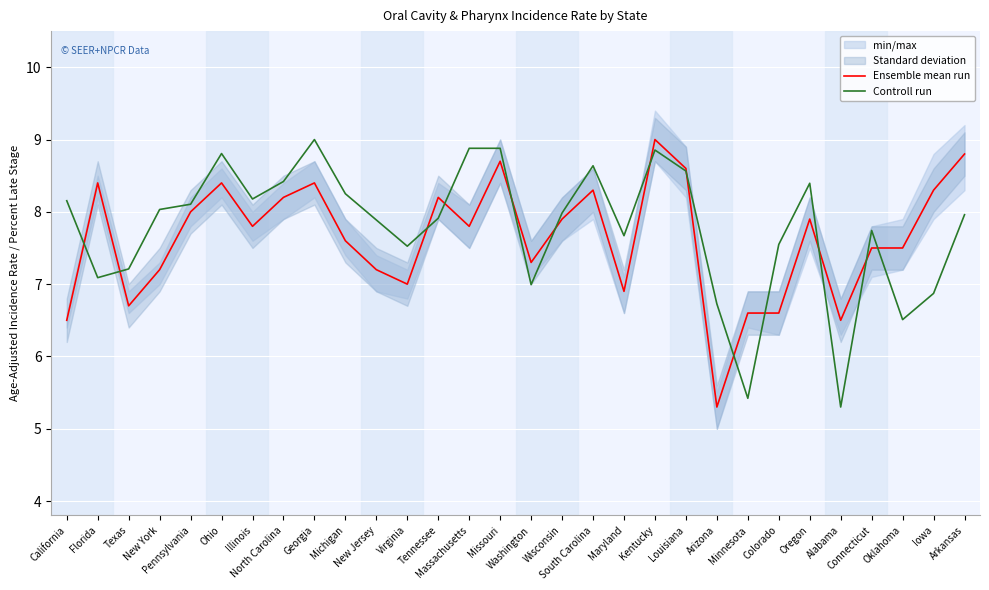

Reading left to right, what are all the values shown in this chart?

Ensemble mean run: 6.5	8.4	6.7	7.2	8.0	8.4	7.8	8.2	8.4	7.6	7.2	7.0	8.2	7.8	8.7	7.3	7.9	8.3	6.9	9.0	8.6	5.3	6.6	6.6	7.9	6.5	7.5	7.5	8.3	8.8
Controll run: 8.2	7.1	7.2	8.0	8.1	8.8	8.2	8.4	9.0	8.3	7.9	7.5	7.9	8.9	8.9	7.0	8.0	8.6	7.7	8.9	8.6	6.7	5.4	7.5	8.4	5.3	7.7	6.5	6.9	8.0